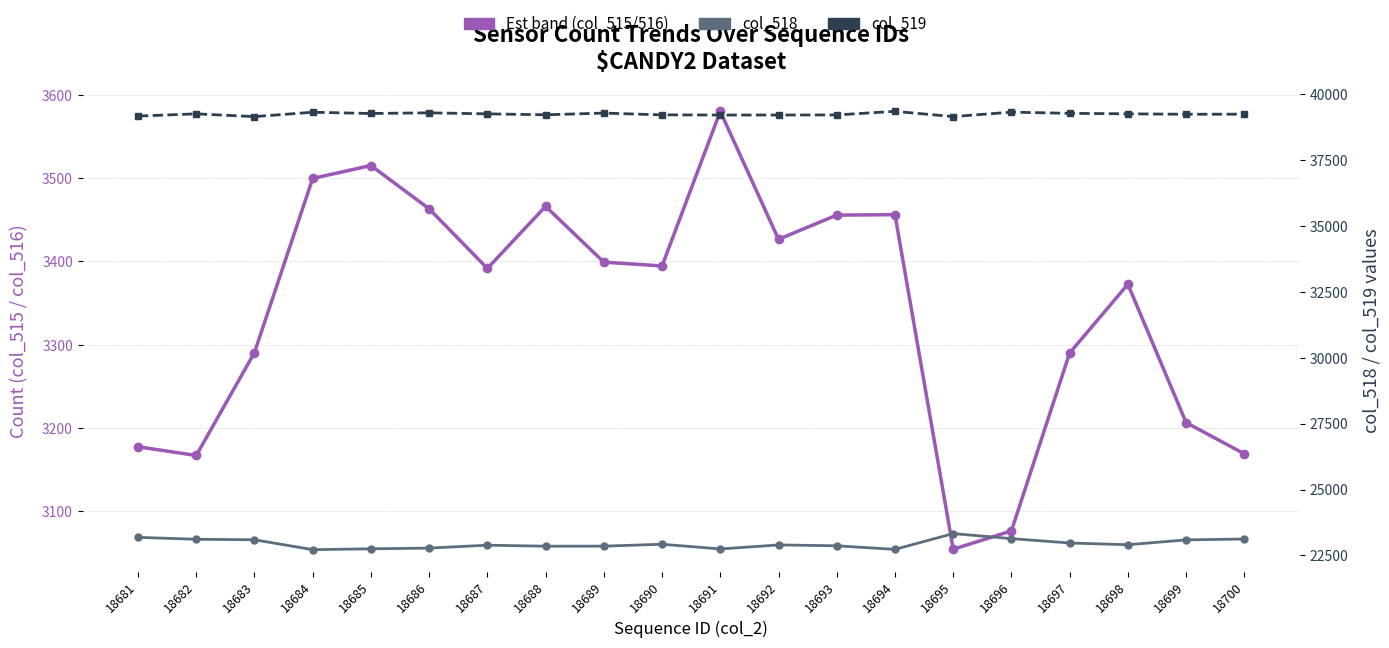

At which label is col_518 values closest to 23023?

18697